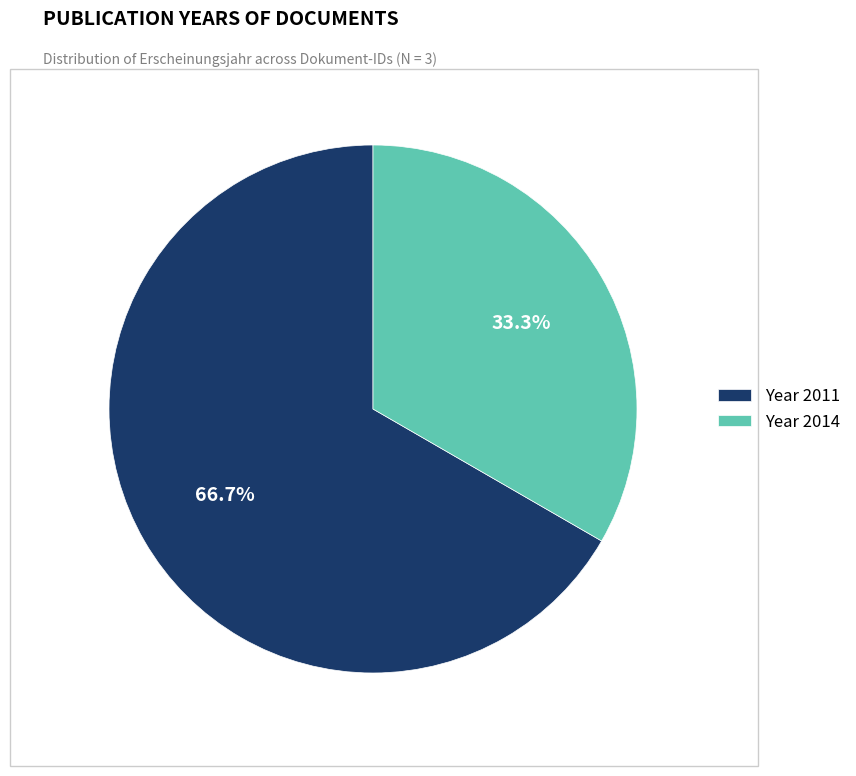

Rank the categories by value from lowest to highest.

Year 2014, Year 2011